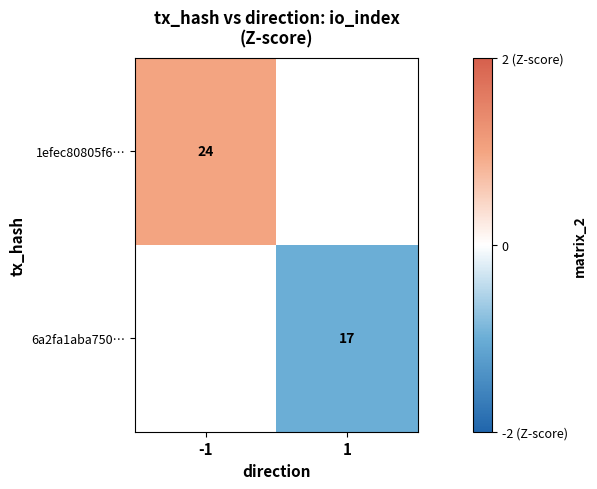

Is it true that 6a2fa1aba750… equals 8 at 1?

False